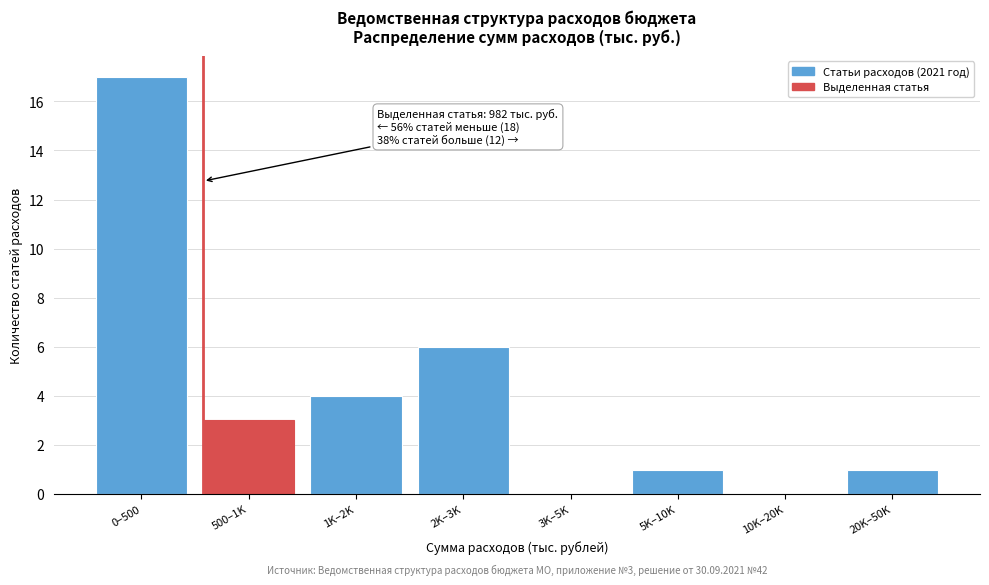

Reading right to left, transcribe all the data shown in this chart.

20K–50K=1	10K–20K=0	5K–10K=1	3K–5K=0	2K–3K=6	1K–2K=4	500–1K=3	0–500=17